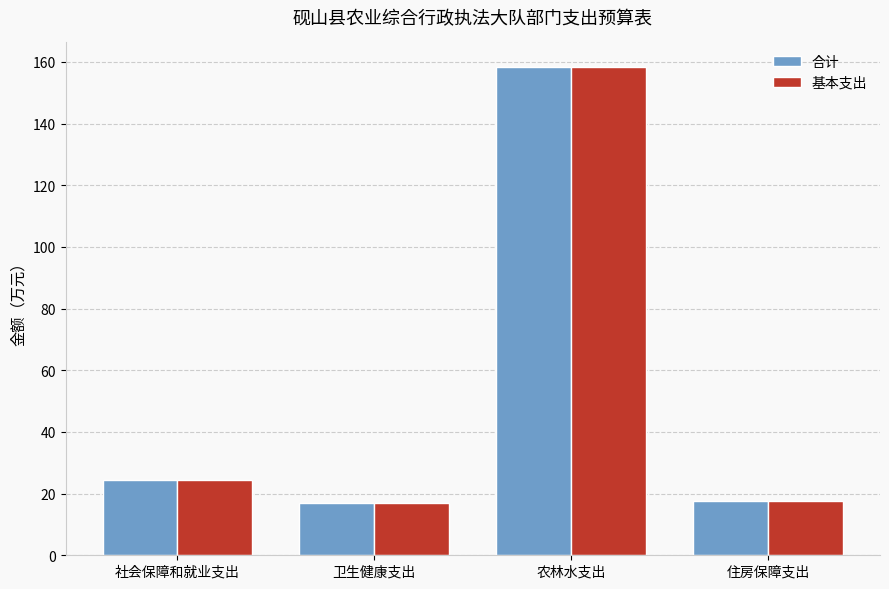

What is the lowest value of the 合计 series?

17.1